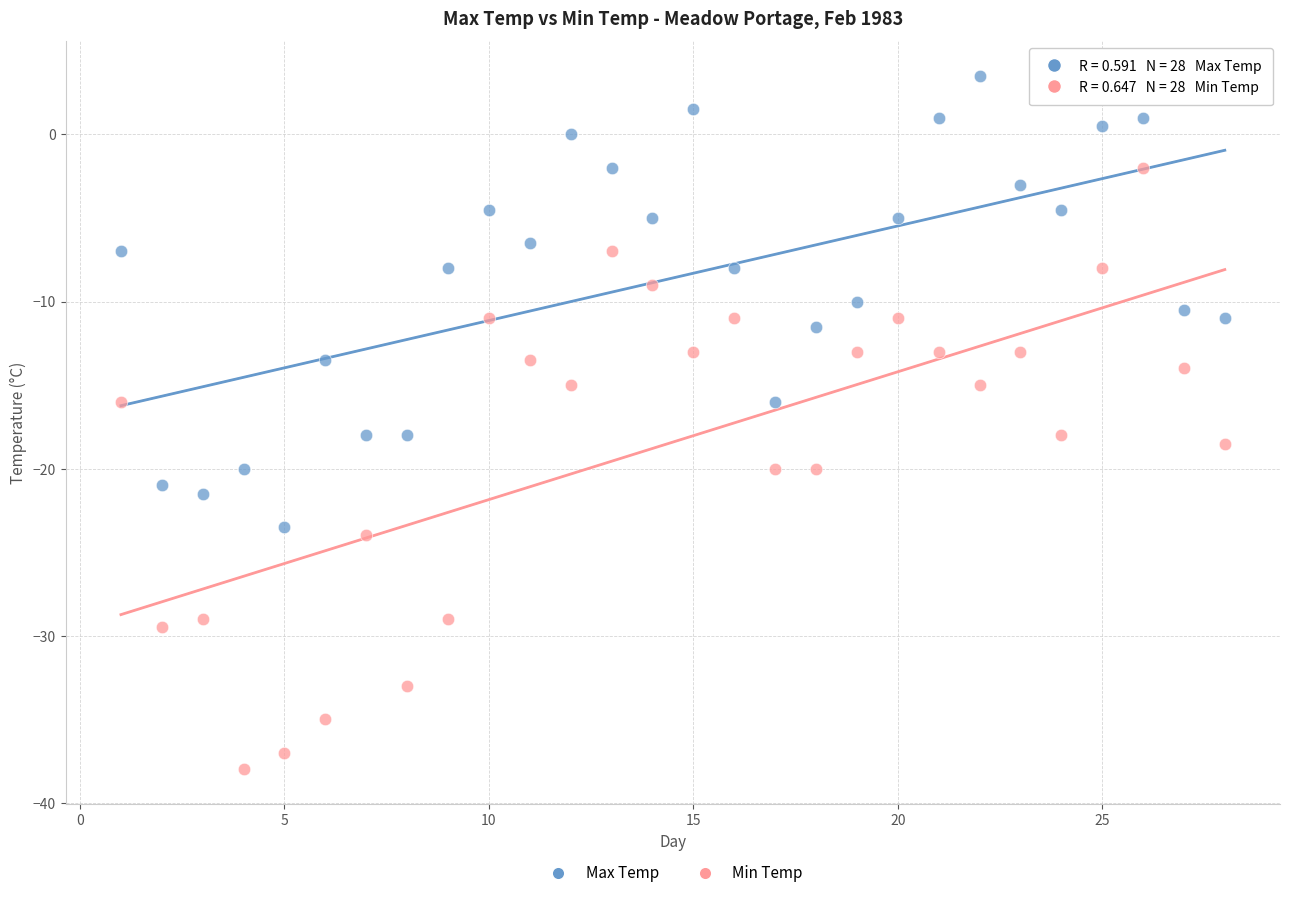

Which series has the widest spread of Y values?

Min Temp